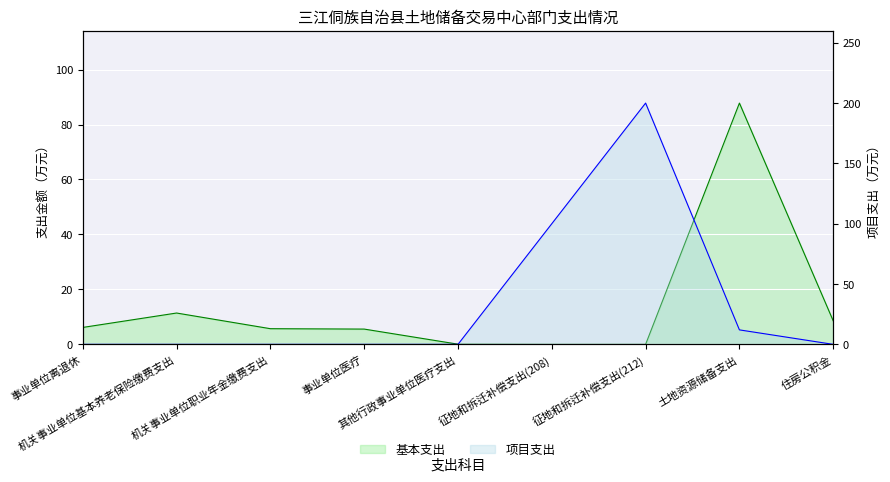

True or false: 基本支出 has a value of 0.1 at 其他行政事业单位医疗支出.

True